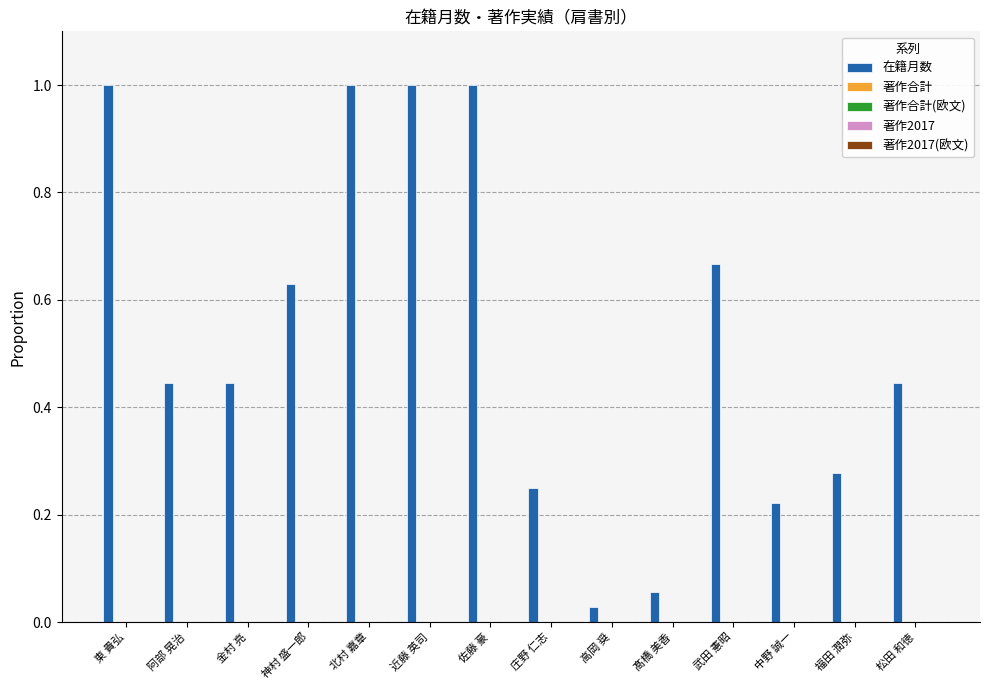

What is the difference between the maximum and second lowest values?

0.9